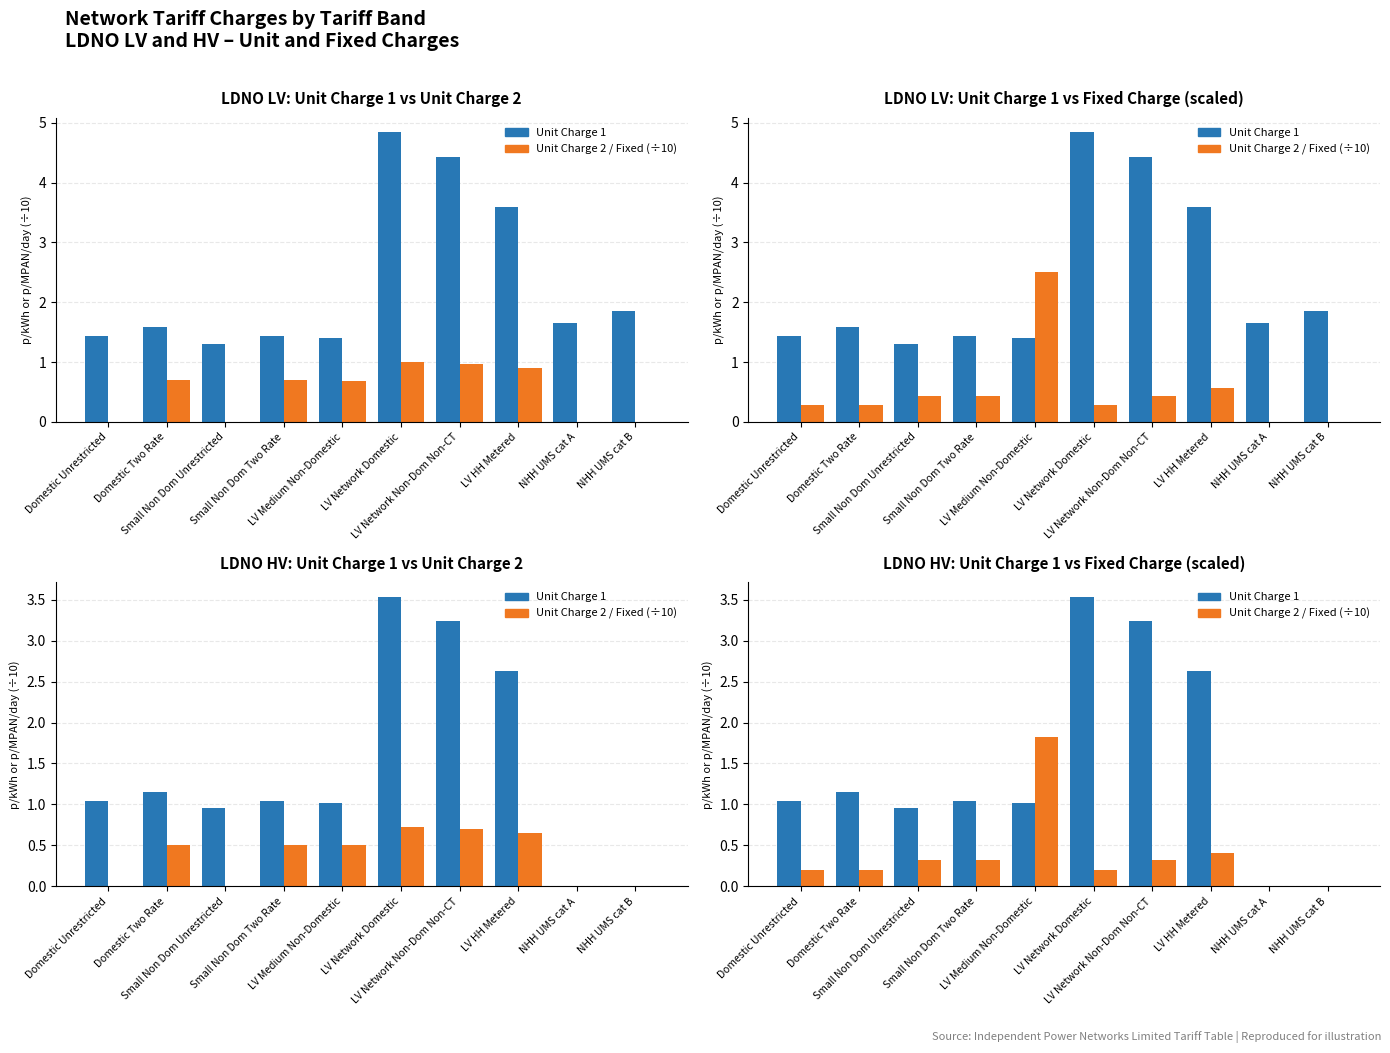

List the labels in order of Unit Charge 2 / Fixed (÷10) value, largest first.

LV Medium Non-Domestic, LV HH Metered, Small Non Dom Unrestricted, Small Non Dom Two Rate, LV Network Non-Dom Non-CT, Domestic Unrestricted, Domestic Two Rate, LV Network Domestic, NHH UMS cat A, NHH UMS cat B